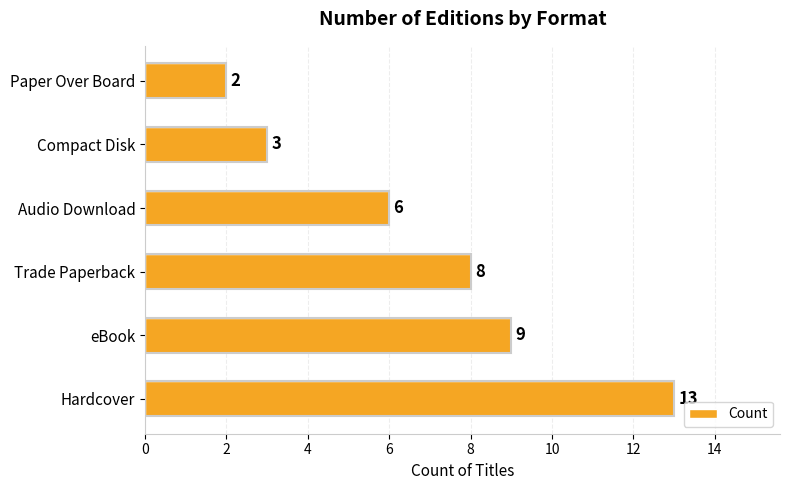

Reading bottom to top, what are all the values shown in this chart?

13	9	8	6	3	2